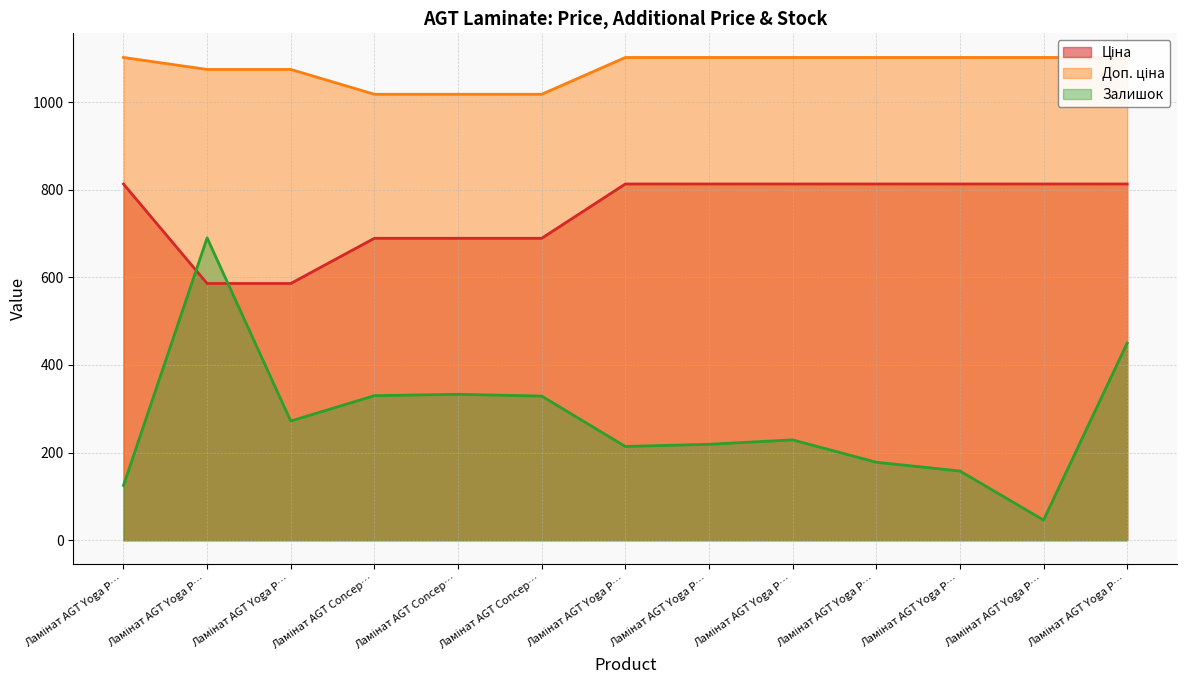

Which category has the lowest value in the Доп. ціна series?

Ламінат AGT Concep…